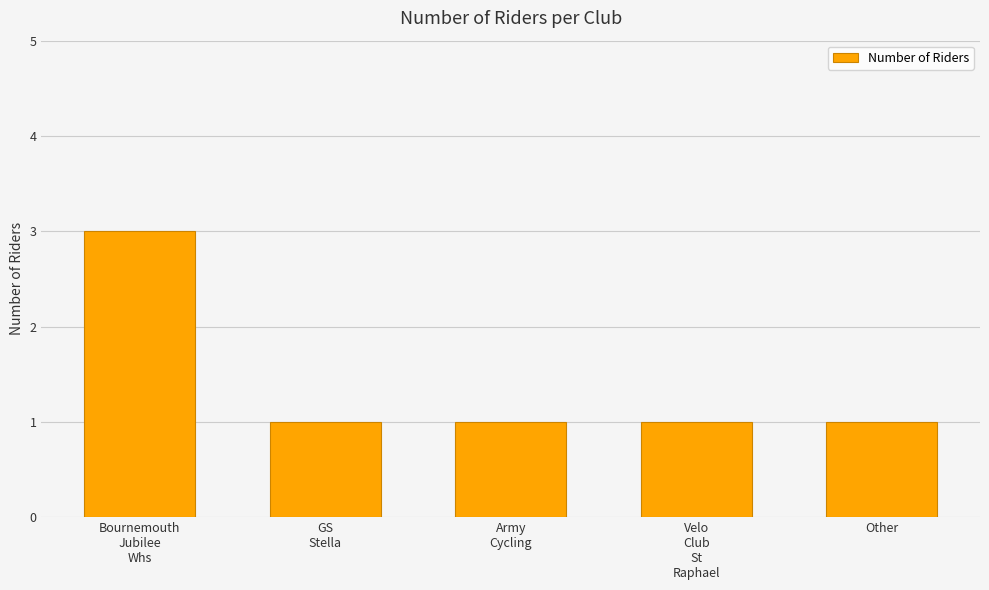

What is the maximum value shown in the chart?

3